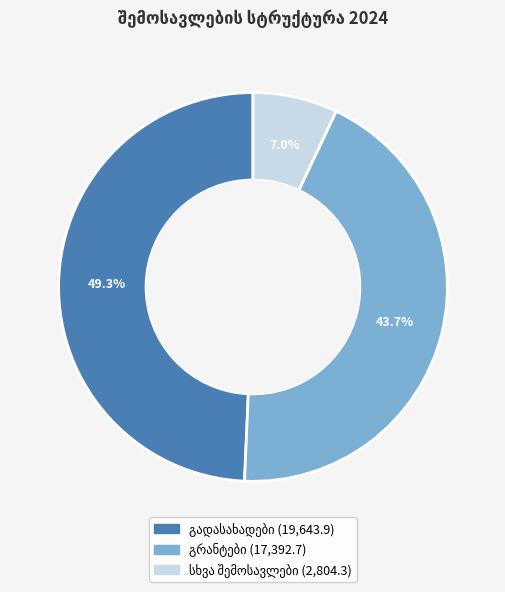

Does any single category account for the majority?

No